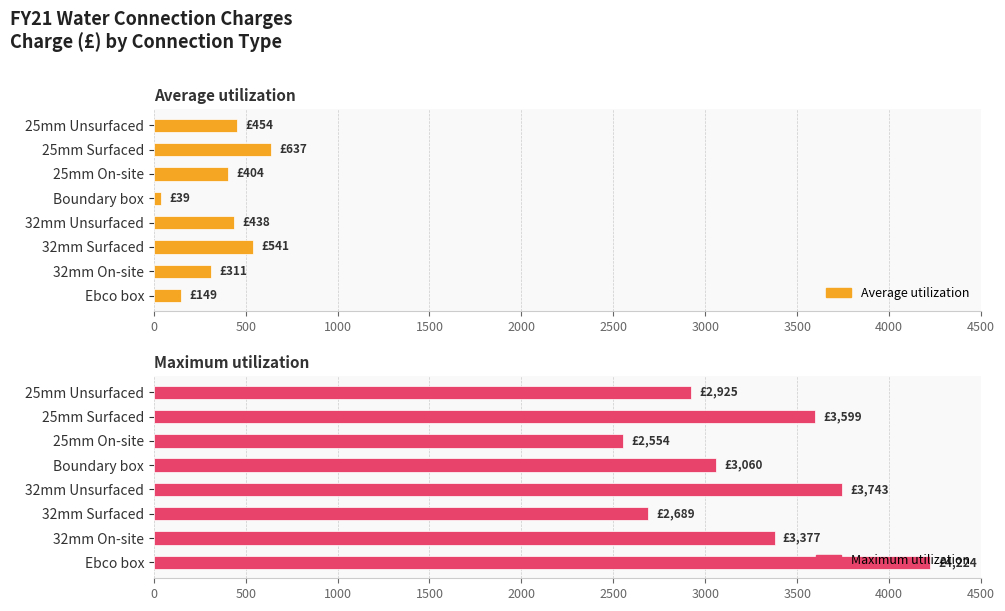

Which series has the largest total across all categories?

Maximum utilization